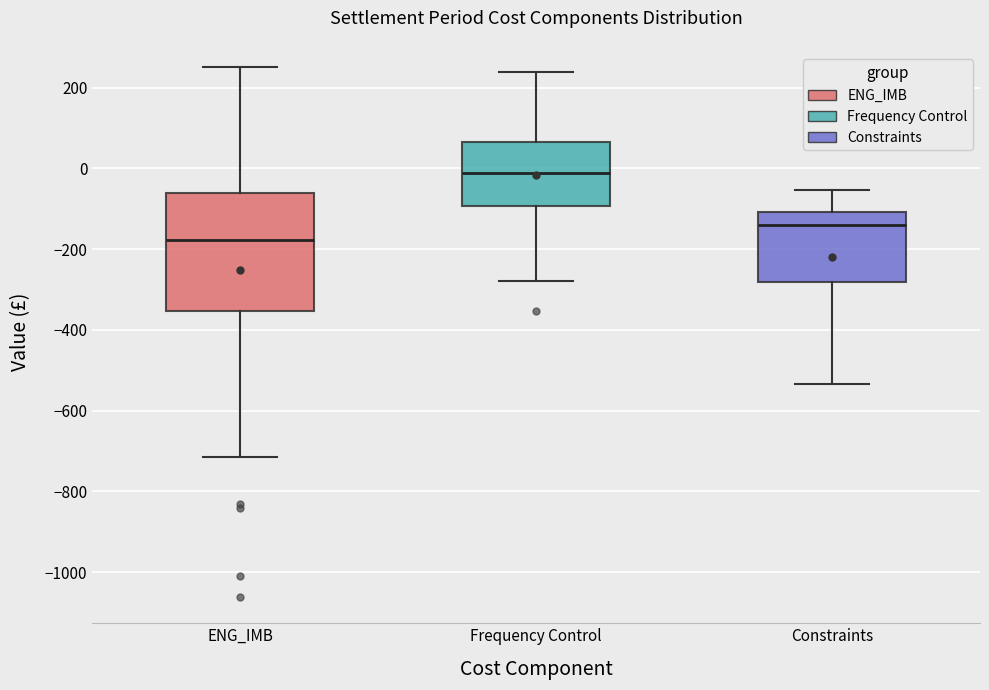

Where does the upper whisker of the box for Constraints end on the y-axis? The values are not printed on the chart, so give them approximately, as read against the axis.

-60